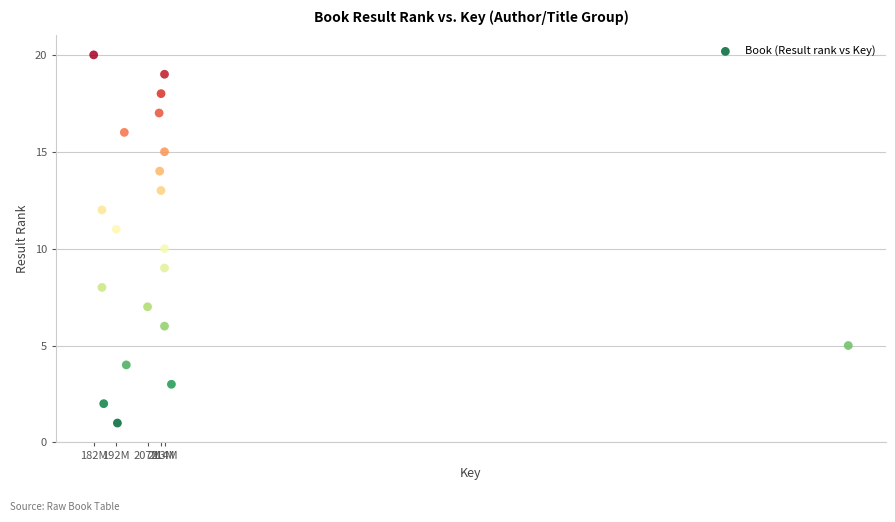

What is the range of Y values (max minus min)?

19